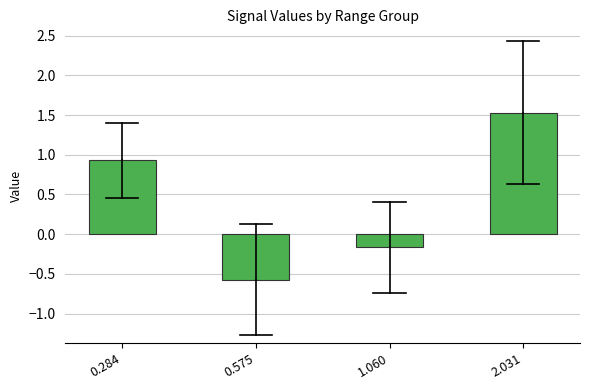

Reading left to right, transcribe all the data shown in this chart.

0.284=0.9	0.575=-0.6	1.060=-0.2	2.031=1.5